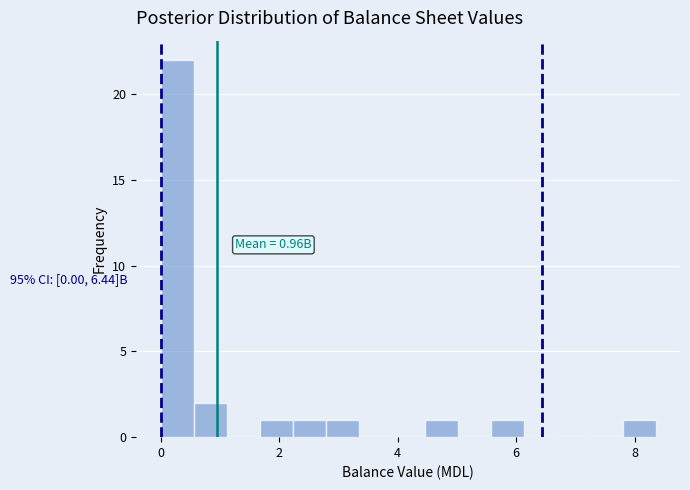

Around what value on the x-axis is the tallest bar? Give the approximate position of its centre, as read against the axis.

0.2